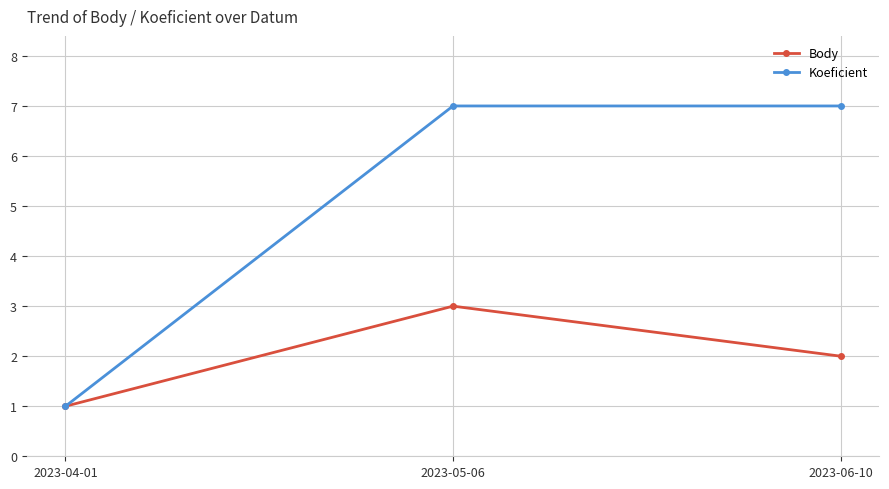

Rank the series by their average value, from lowest to highest.

Body, Koeficient